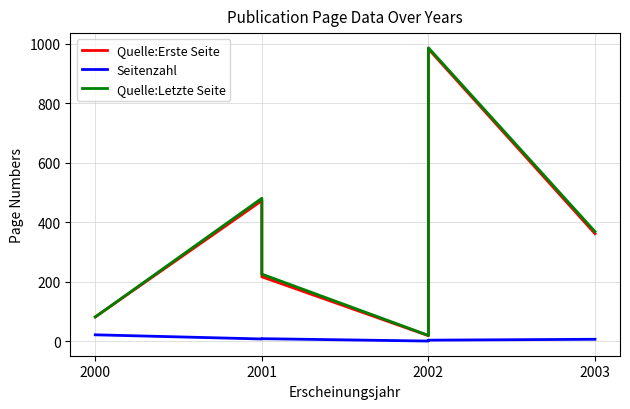

True or false: Quelle:Erste Seite and Seitenzahl cross at least once.

False